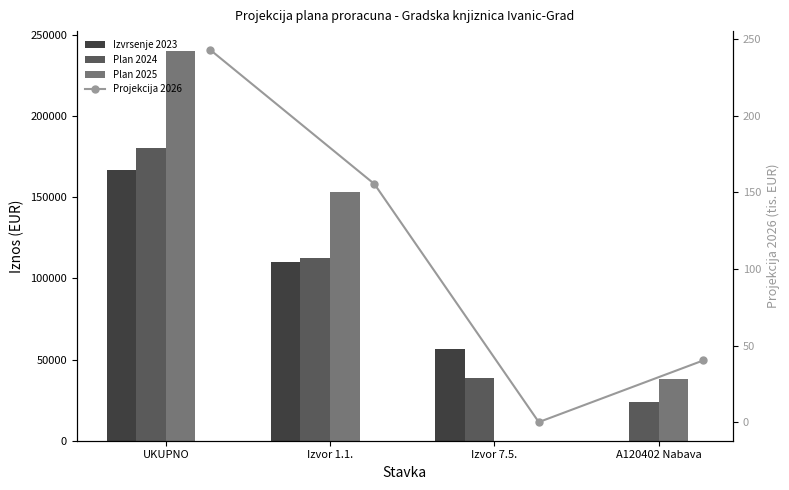

What is the value of the Izvrsenje 2023 bar at the 1st from the left?

167031.6